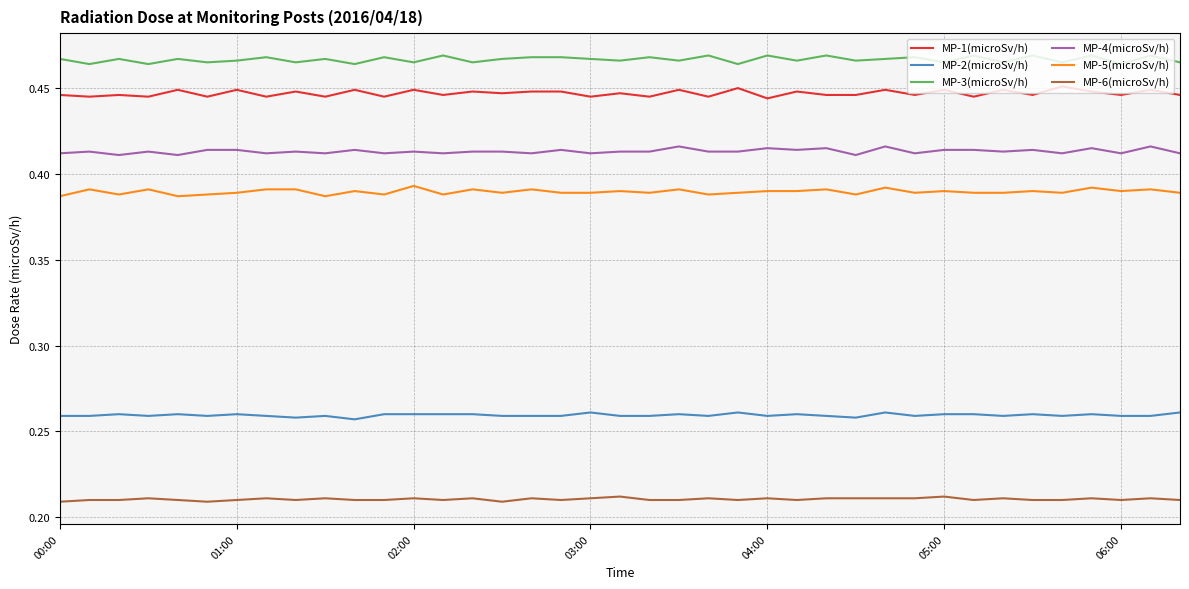

Rank the series by their maximum value, from lowest to highest.

MP-6(microSv/h), MP-2(microSv/h), MP-5(microSv/h), MP-4(microSv/h), MP-1(microSv/h), MP-3(microSv/h)